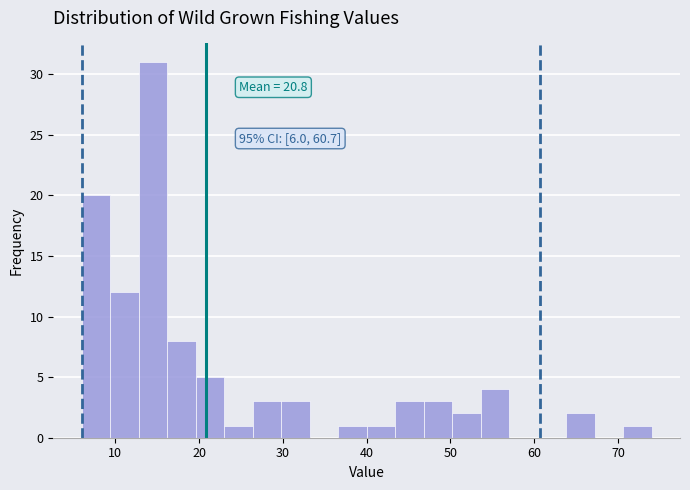

Around what value on the x-axis is the tallest bar? Give the approximate position of its centre, as read against the axis.

15